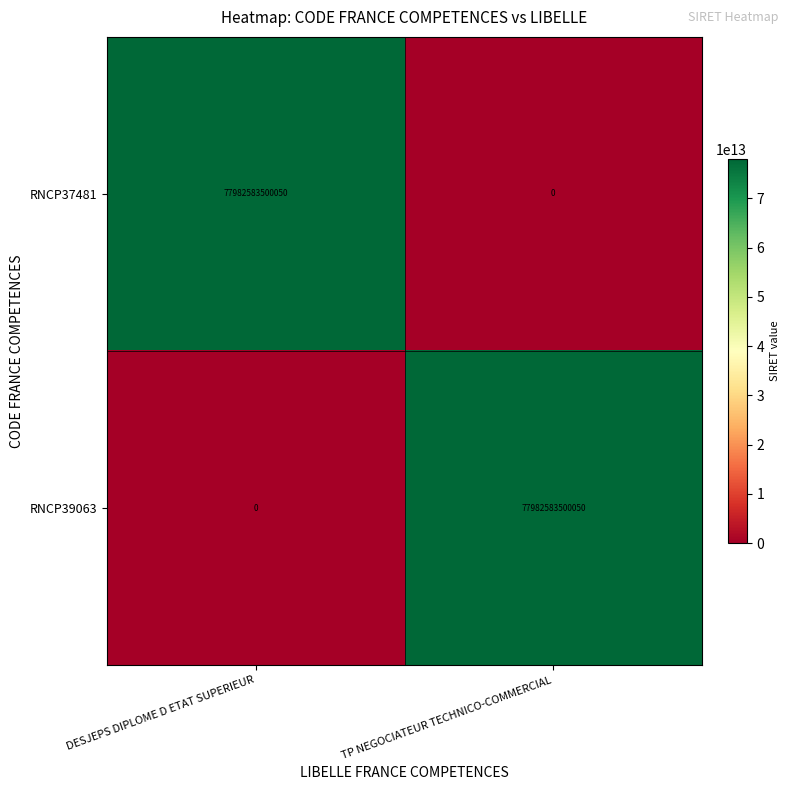

How many data points does each series have?

2